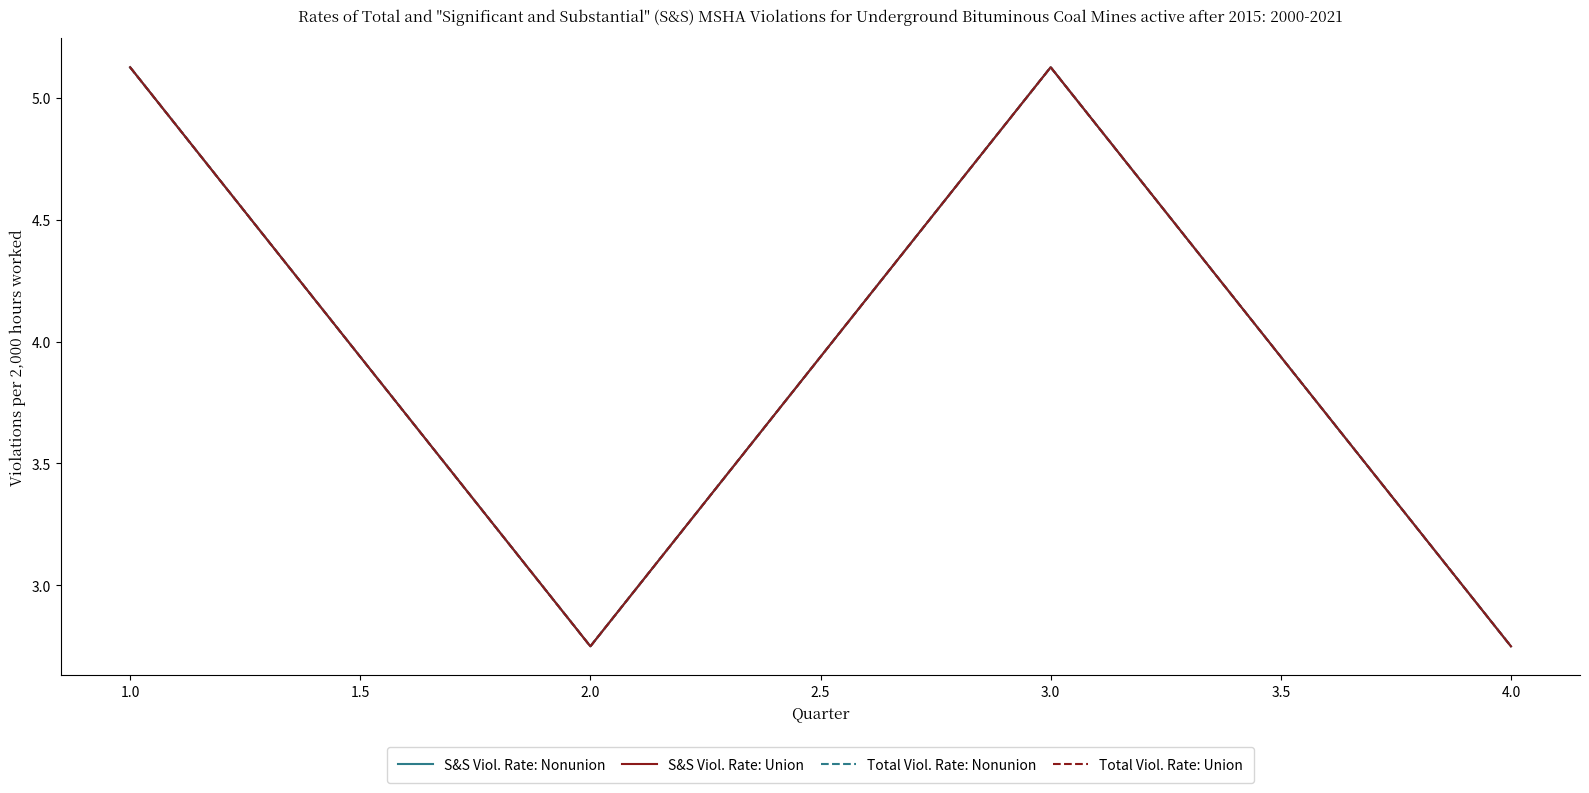

True or false: Total Viol. Rate: Union and S&S Viol. Rate: Union intersect in this chart.

False